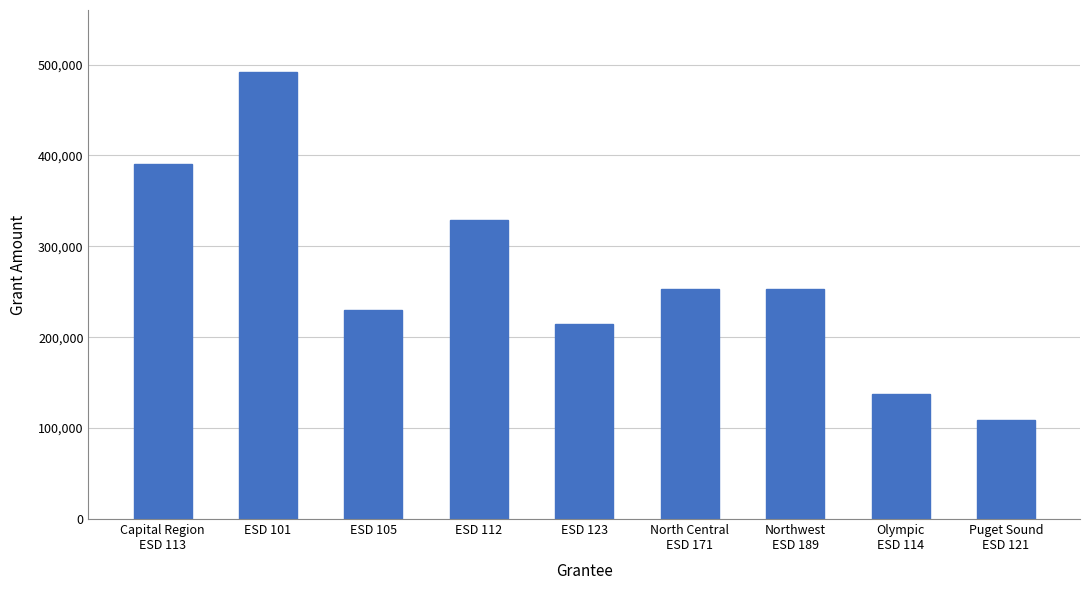

What is the label of the 5th bar from the left?

ESD 123